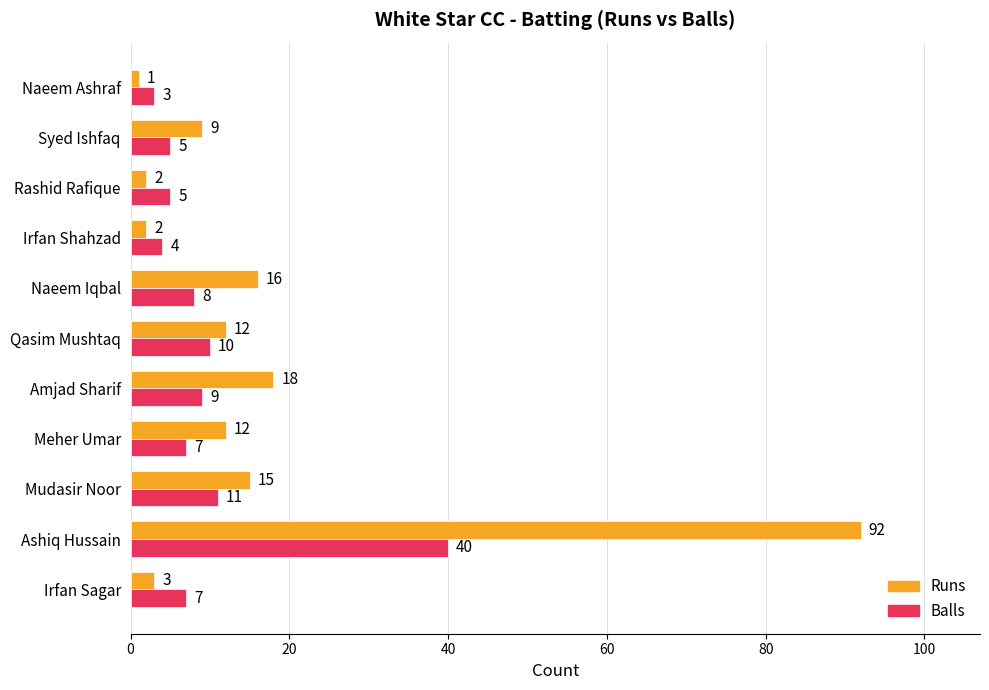

At how many categories does at least one series exceed 70?

1